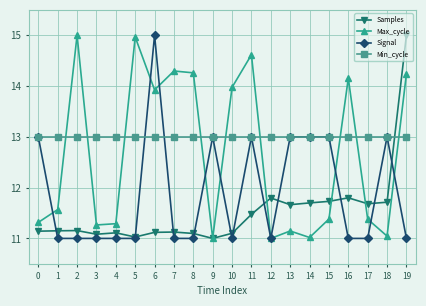

What are all the series names shown in the legend?

Samples, Max_cycle, Signal, Min_cycle